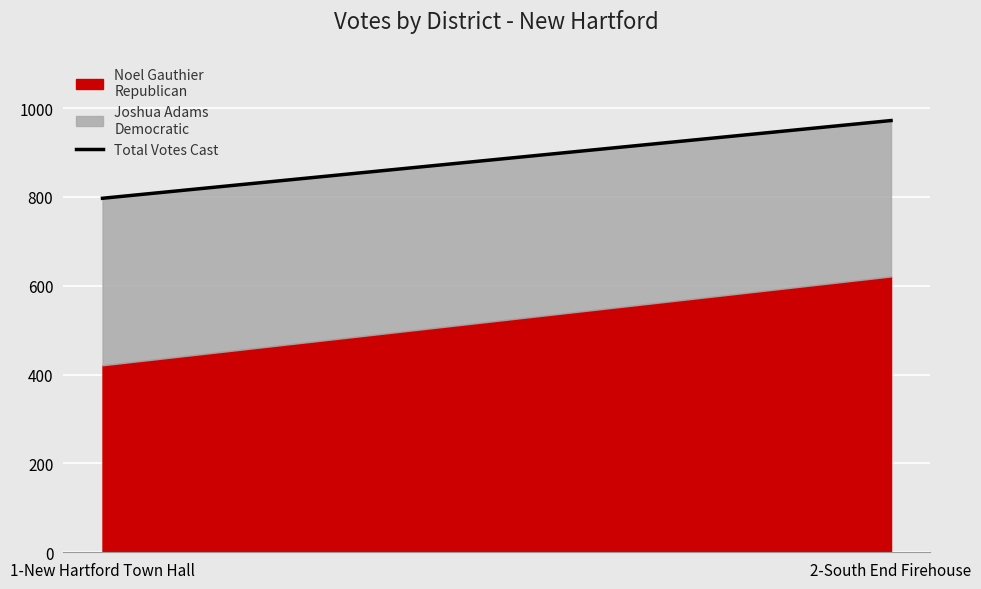

The value at 2-South End Firehouse is 972. True or false?

True